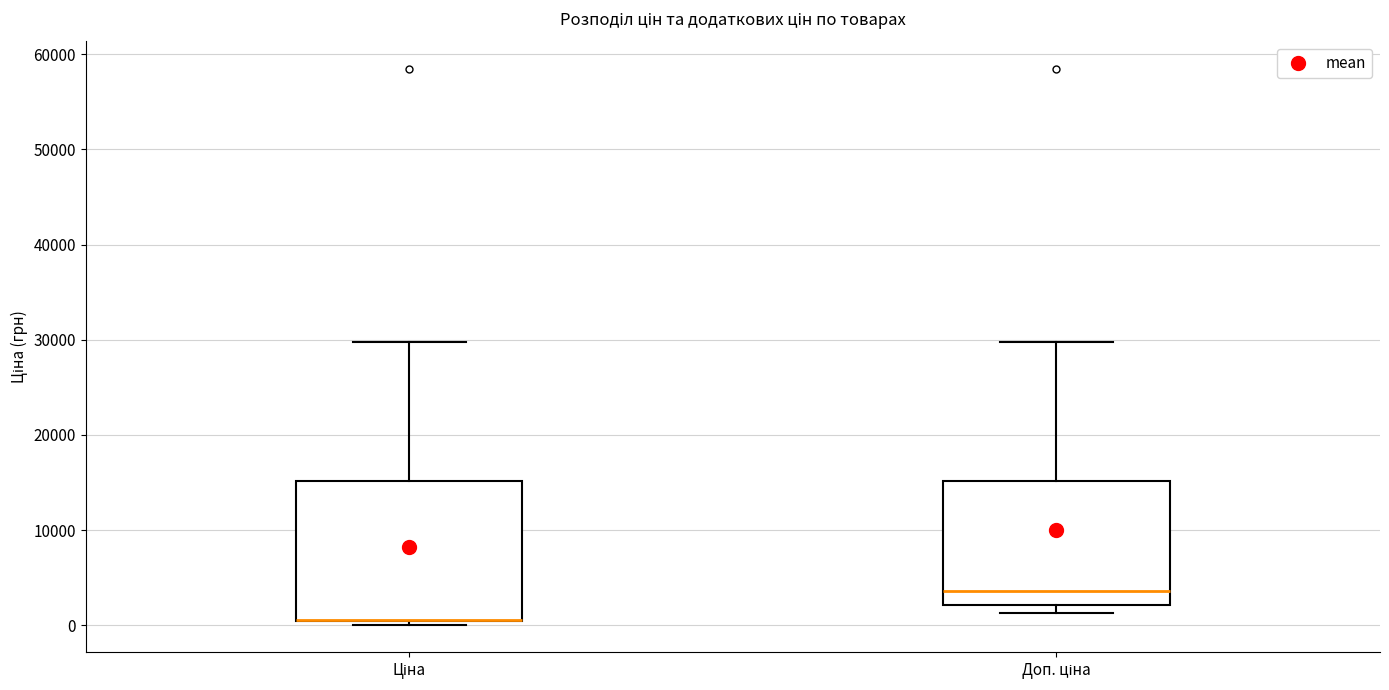

Comparing the boxes themselves (not the whiskers), which one is the tallest?

Ціна